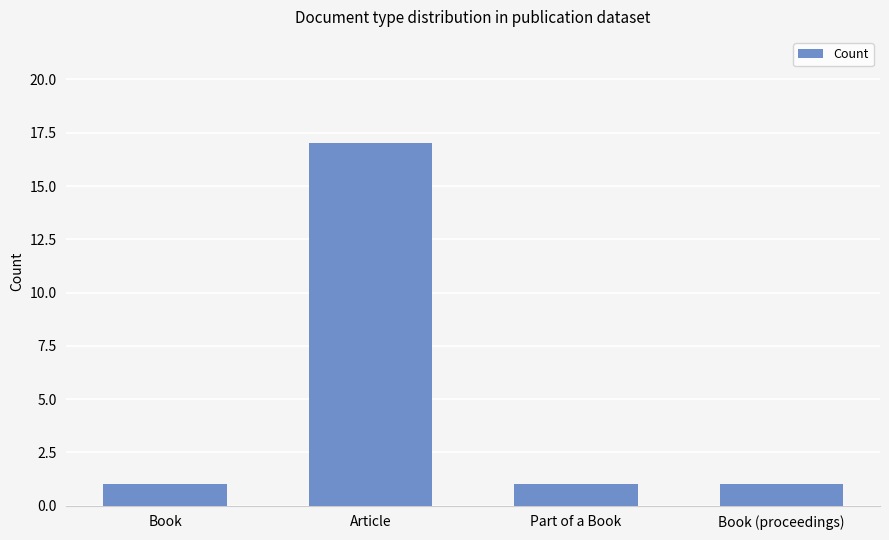

What is the change in value from Book to Article?

+16